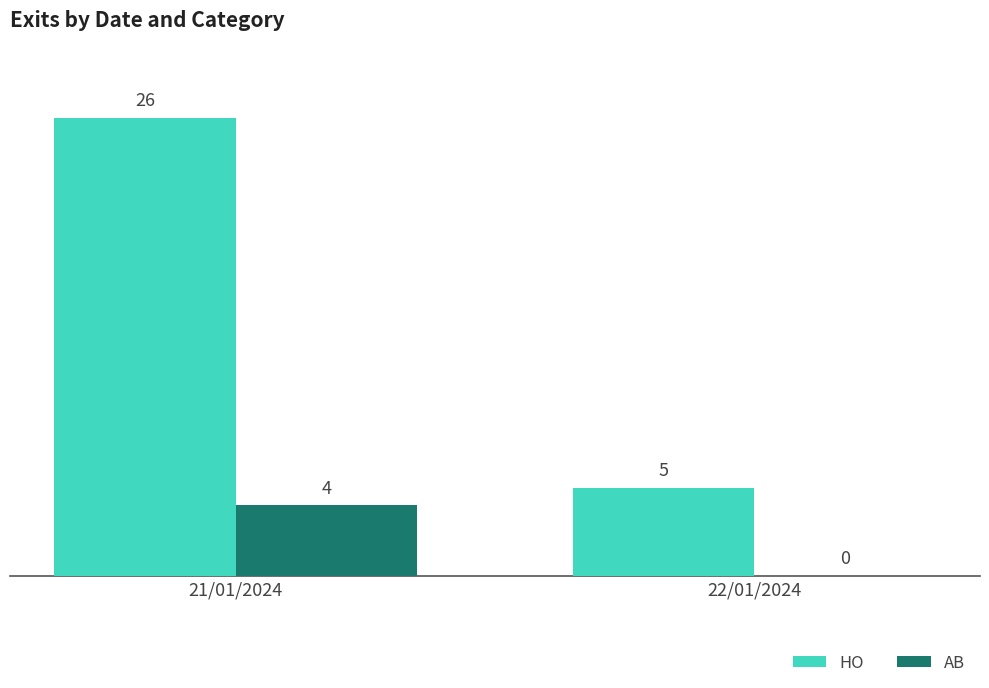

Is the value of AB at 22/01/2024 greater than the value of HO at 21/01/2024?

No